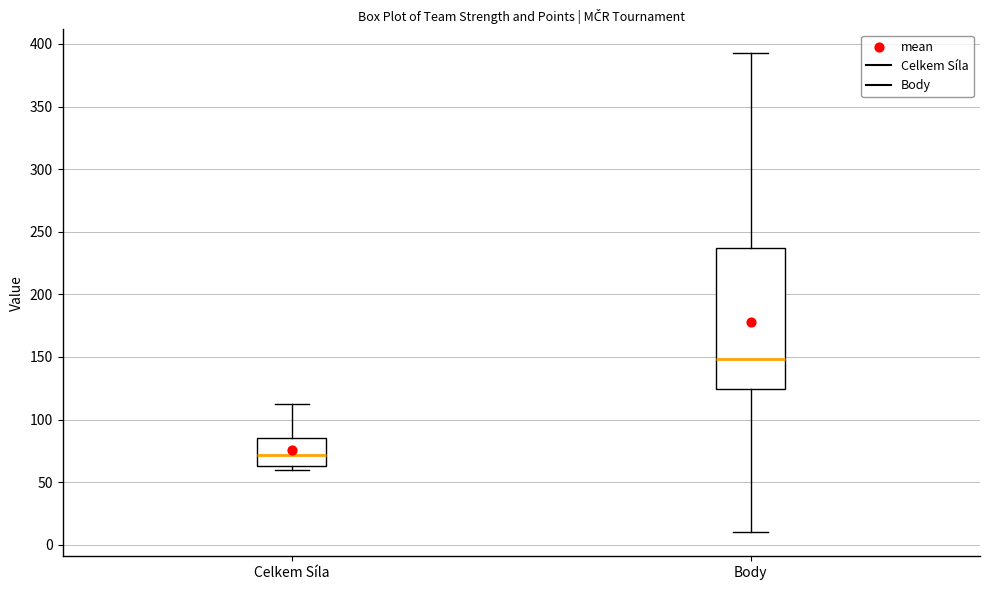

Which box is the tallest, from its lower edge to its upper edge?

Body